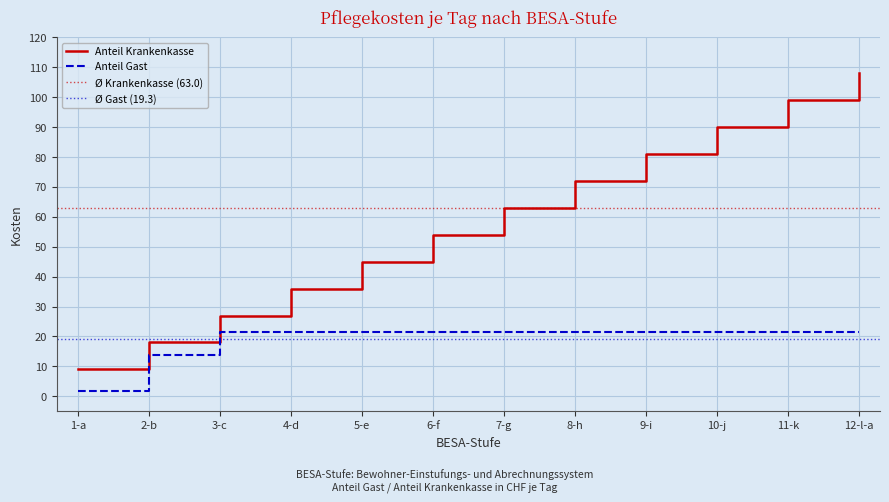

What is the label of the 12th point from the left?

12-l-a